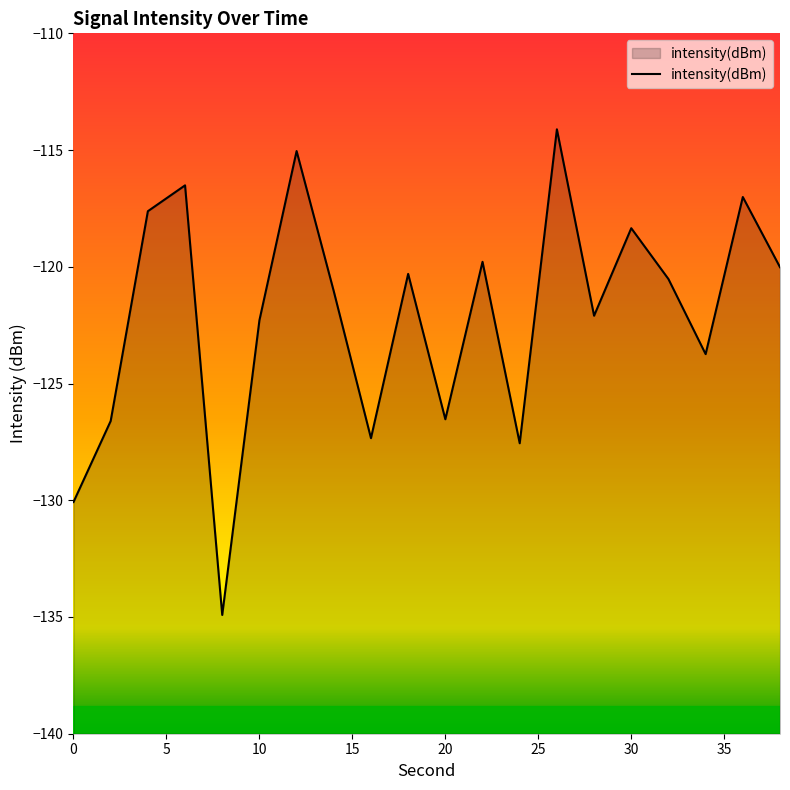

What is the difference between the values at 8 and 34?

11.2